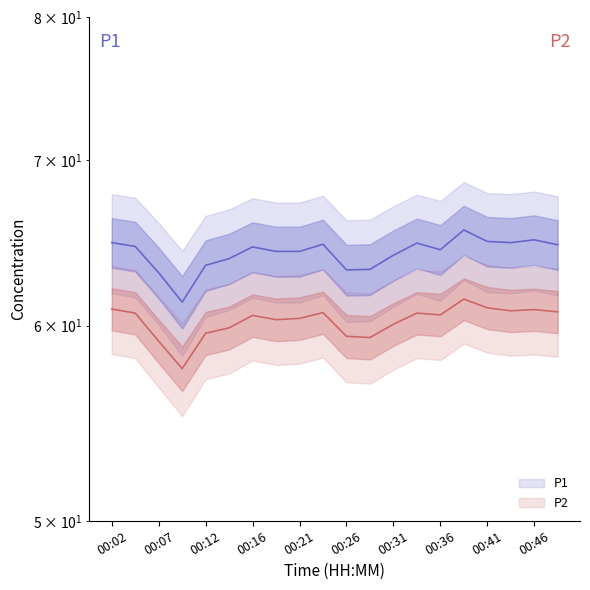

What is the total value across all series at 00:36?

125.0